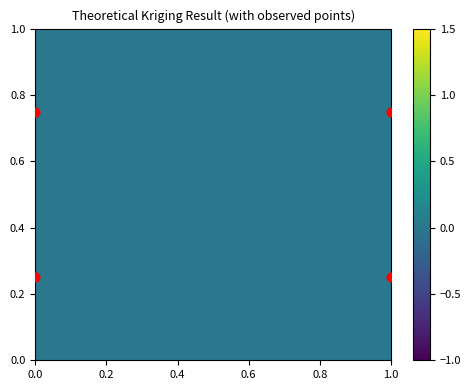

What is the average X value?

0.5